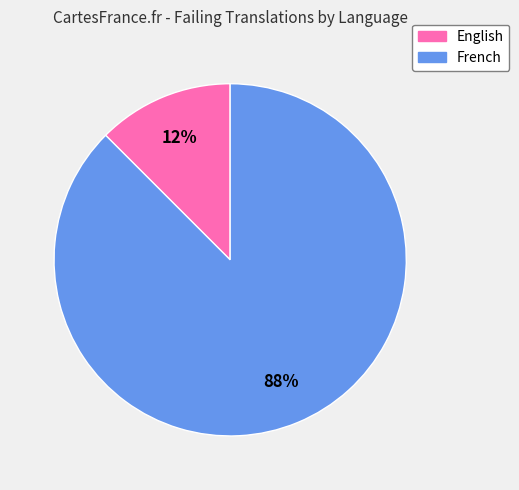

What is the smallest slice in the pie chart?

English